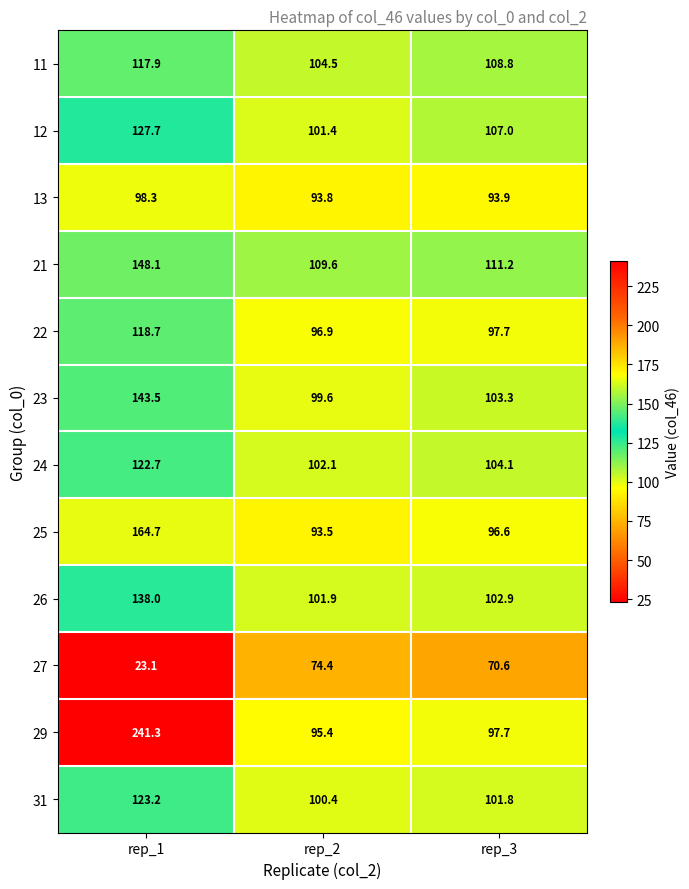

What is the minimum value for 22?

96.9